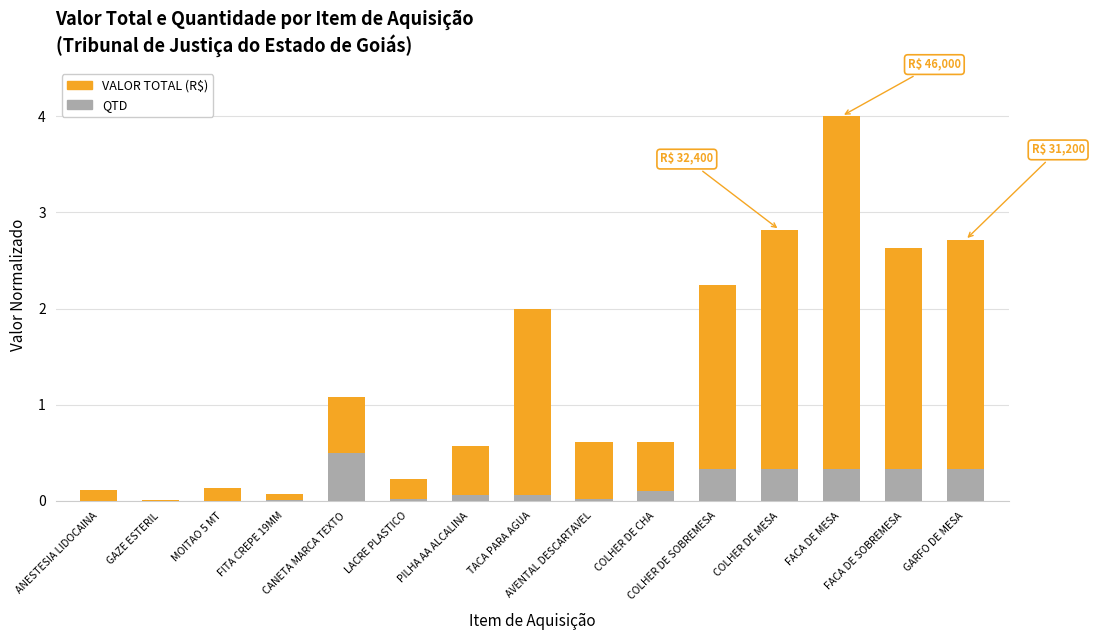

What is the difference between the second highest and minimum values in the QTD series?

0.3